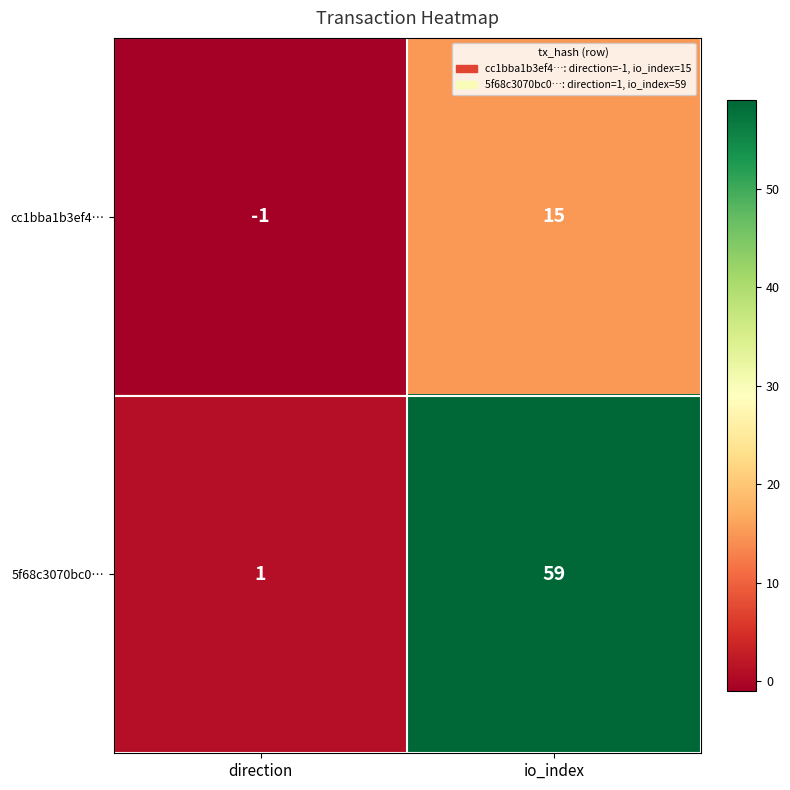

Where is 5f68c3070bc0… nearest to the value 30?

direction